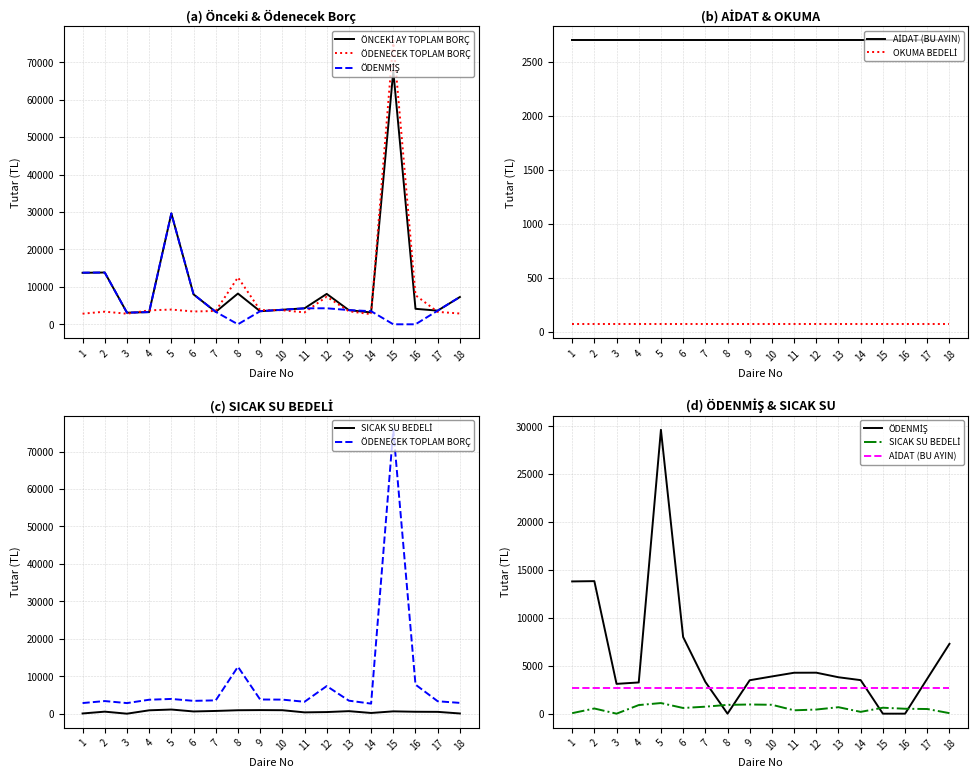

True or false: OKUMA BEDELİ and ÖNCEKİ AY TOPLAM BORÇ cross at least once.

False